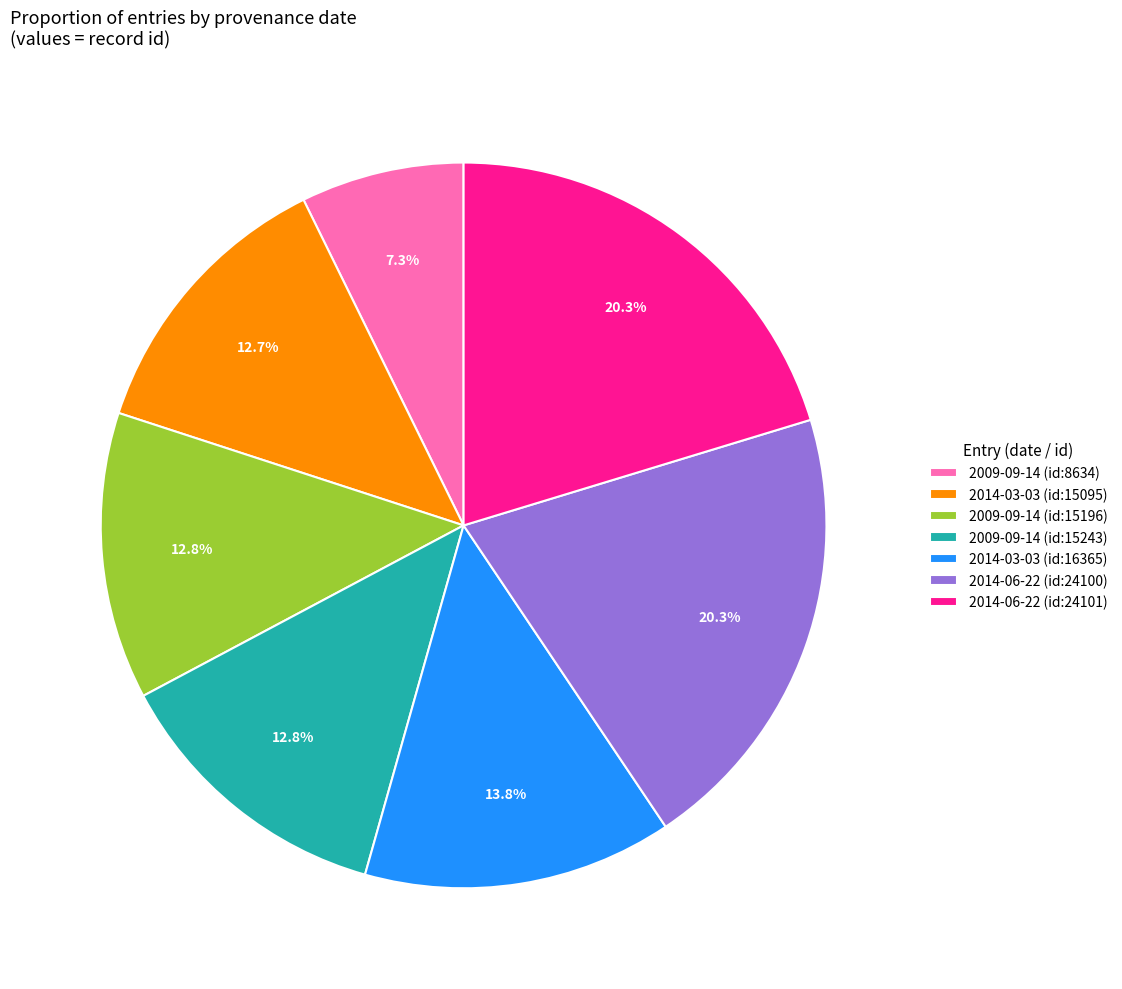

Count the number of slices in the pie.

7